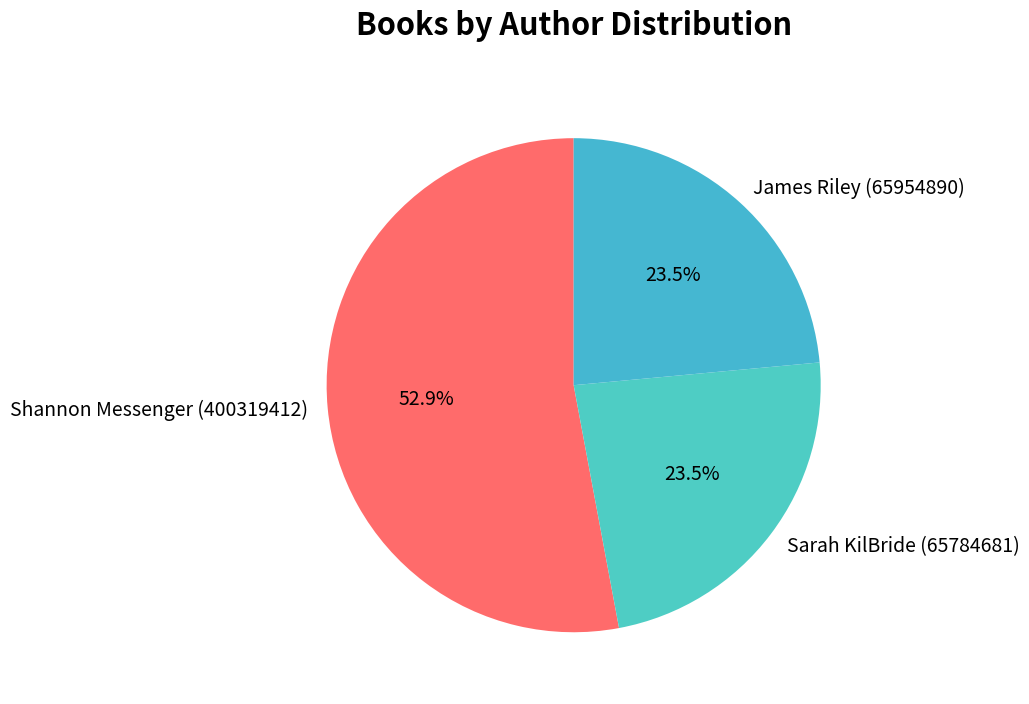

To the nearest percent, what is the combined percentage of James Riley (65954890) and Sarah KilBride (65784681)?

47%